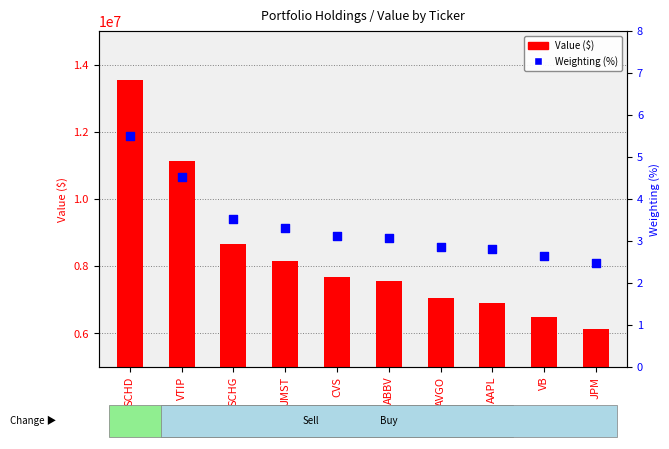

Which series has the largest total across all categories?

Value ($)